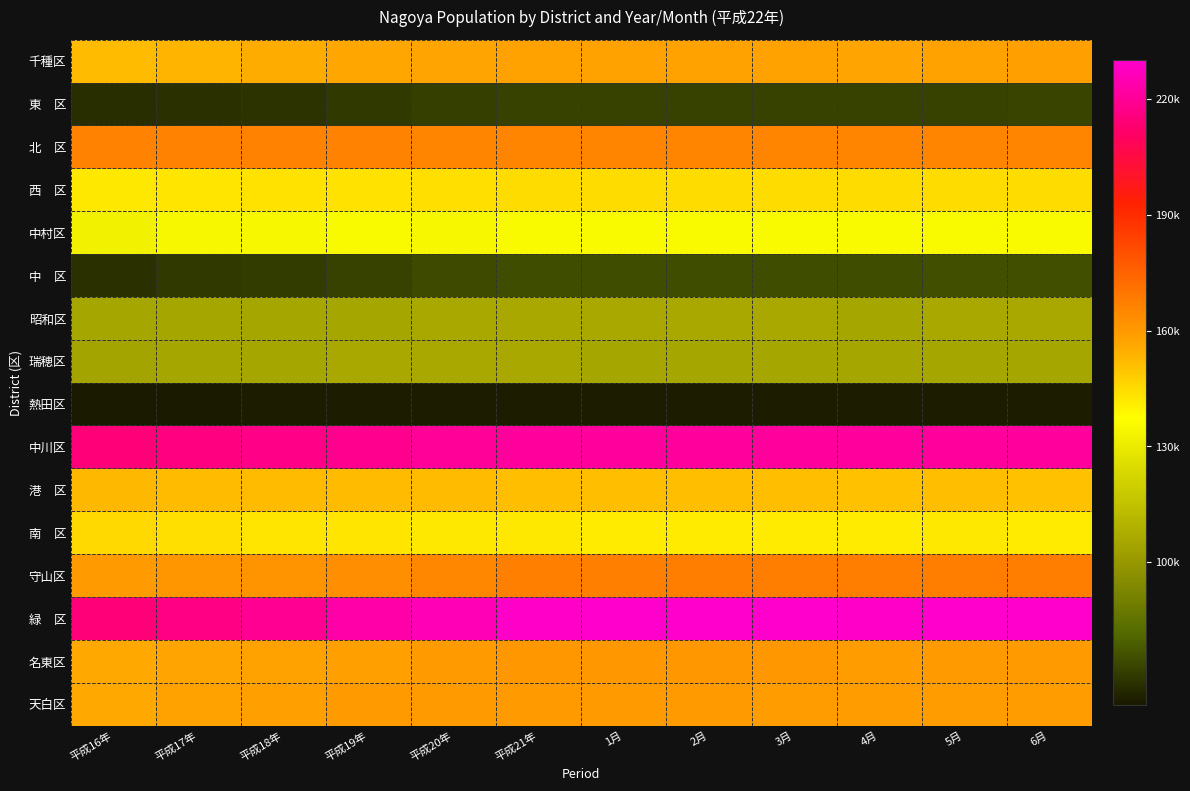

What is the total value across all series at 平成20年?

2247752